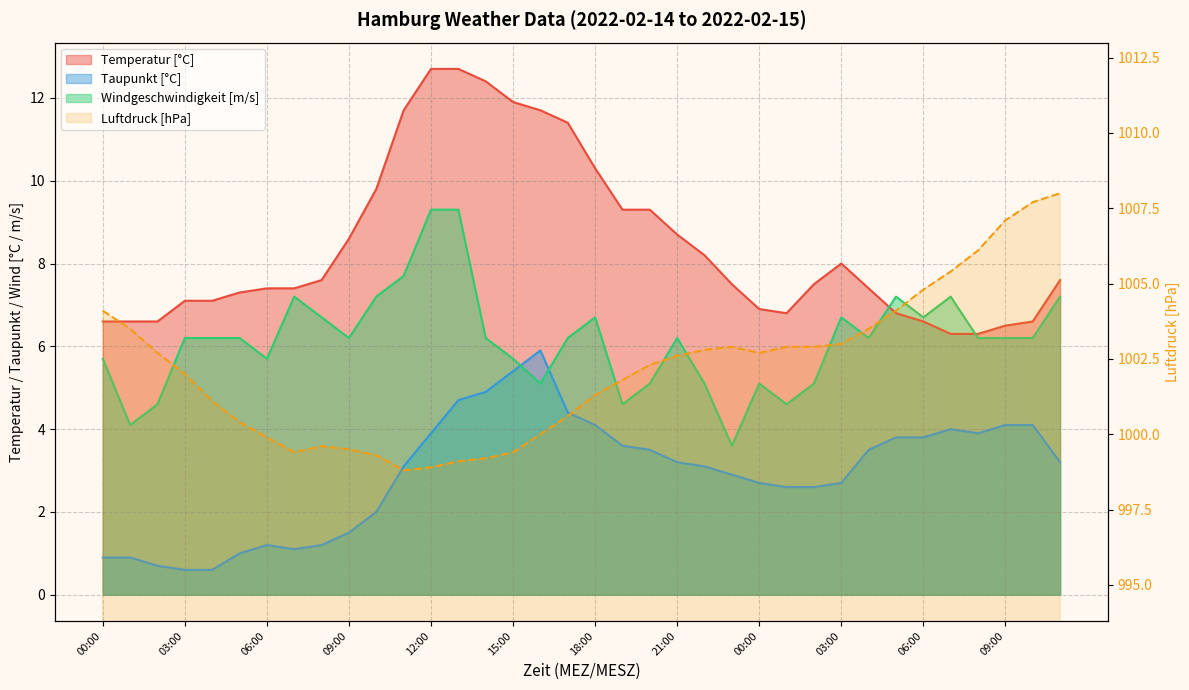

What is the difference between the Luftdruck [hPa] values at 17:00 and 06:00?

4.2